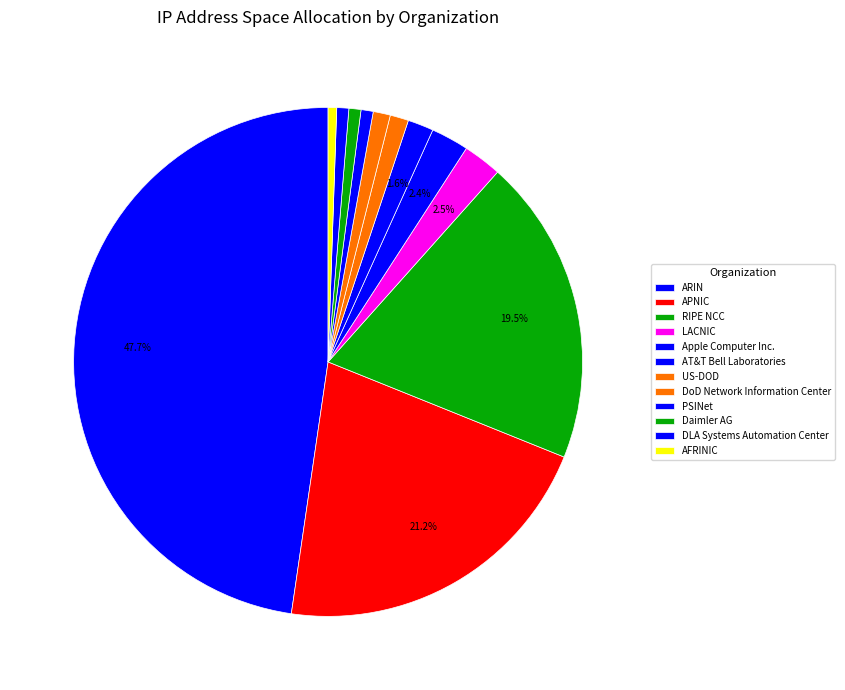

Does any single category account for the majority?

No